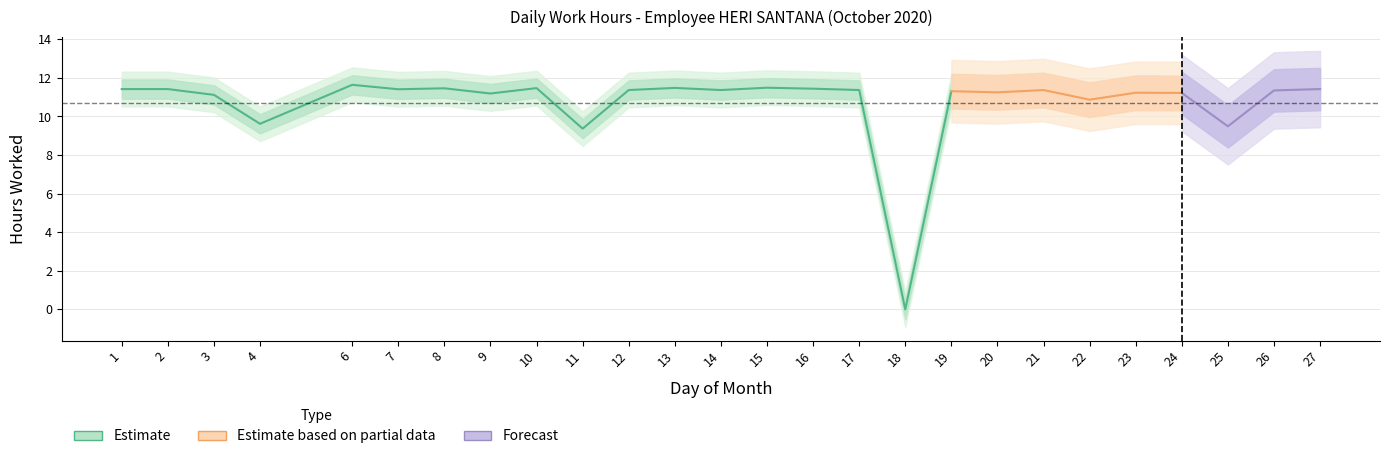

How many data points are above 11?

21